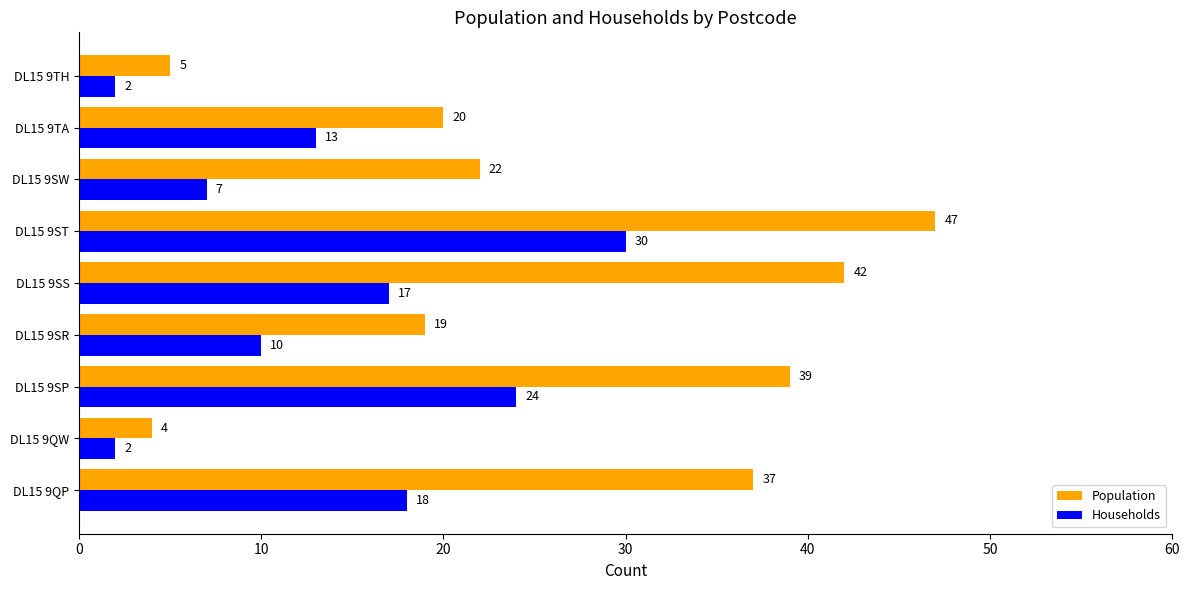

What is the average value of the Population series?

26